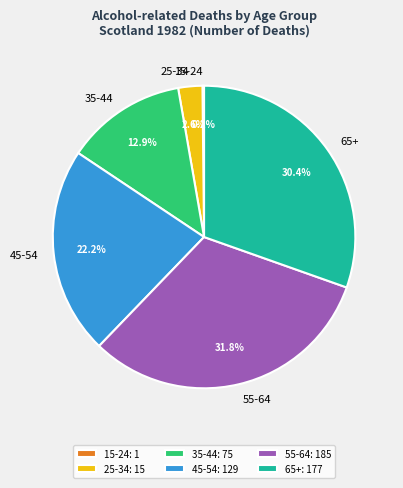

What is the ratio of the value at 35-44 to the value at 45-54?

0.6